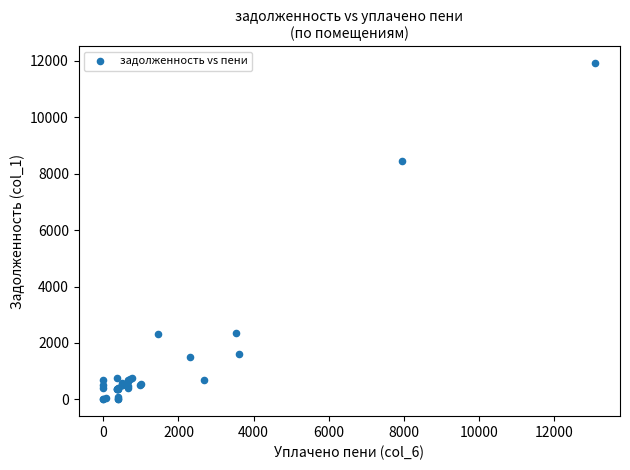

What Y value in the scatter plot is closest to 5960?

8460.6